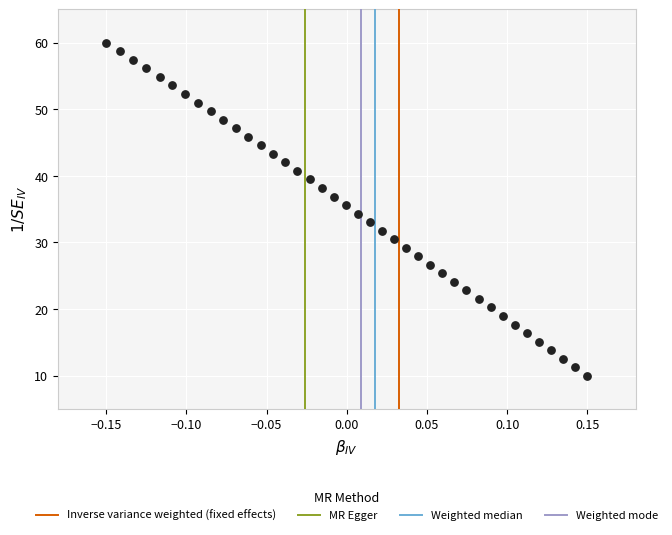

What is the range of Y values (max minus min)?

50.0